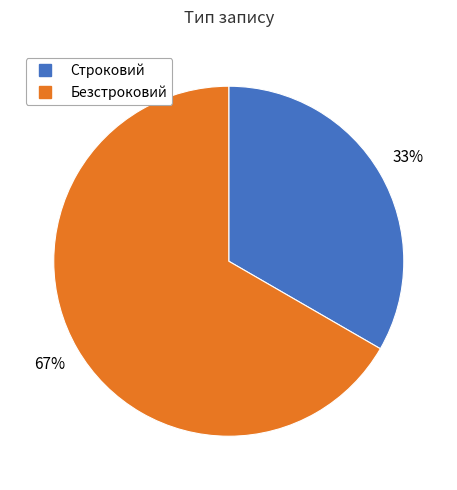

To the nearest percent, what is the combined percentage of Безстроковий and Строковий?

100%